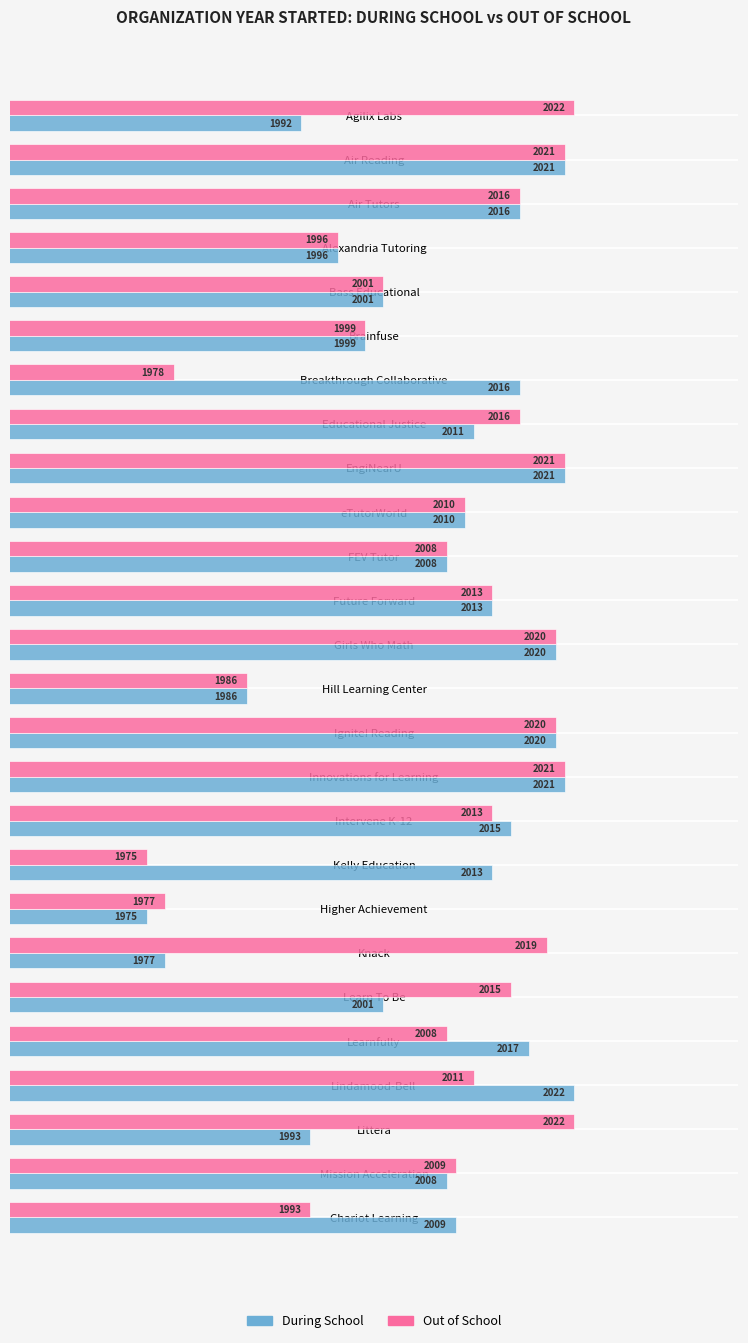

Which series has the largest total across all categories?

Out of School